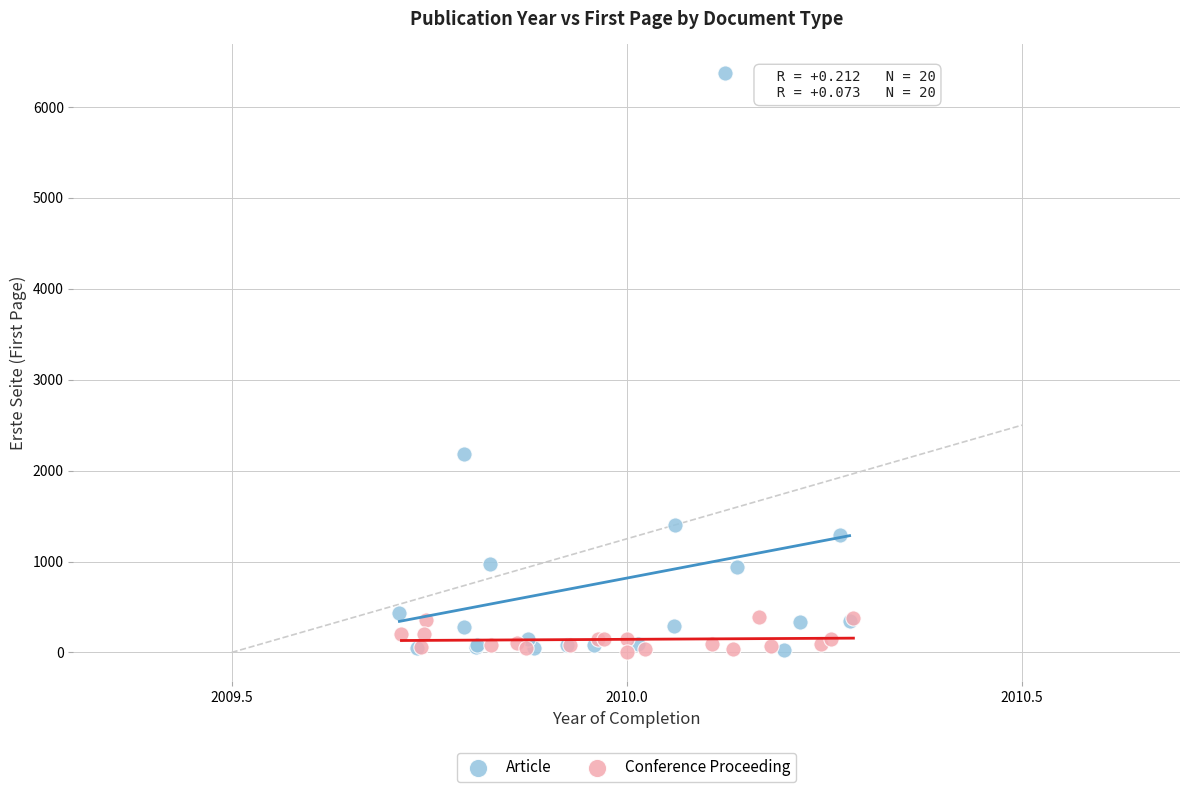

What are all the series names shown in the legend?

Article, Conference Proceeding